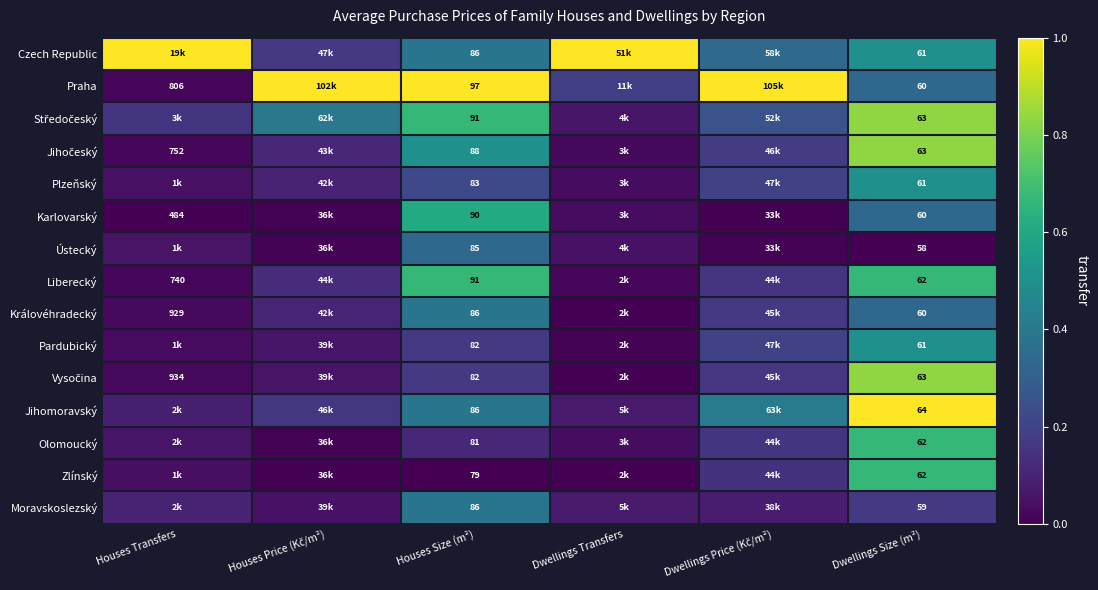

Rank the series at Houses Price (Kč/m²) from lowest to highest value.

Zlínský, Ústecký, Karlovarský, Olomoucký, Moravskoslezský, Vysočina, Pardubický, Plzeňský, Královéhradecký, Jihočeský, Liberecký, Jihomoravský, Czech Republic, Středočeský, Praha